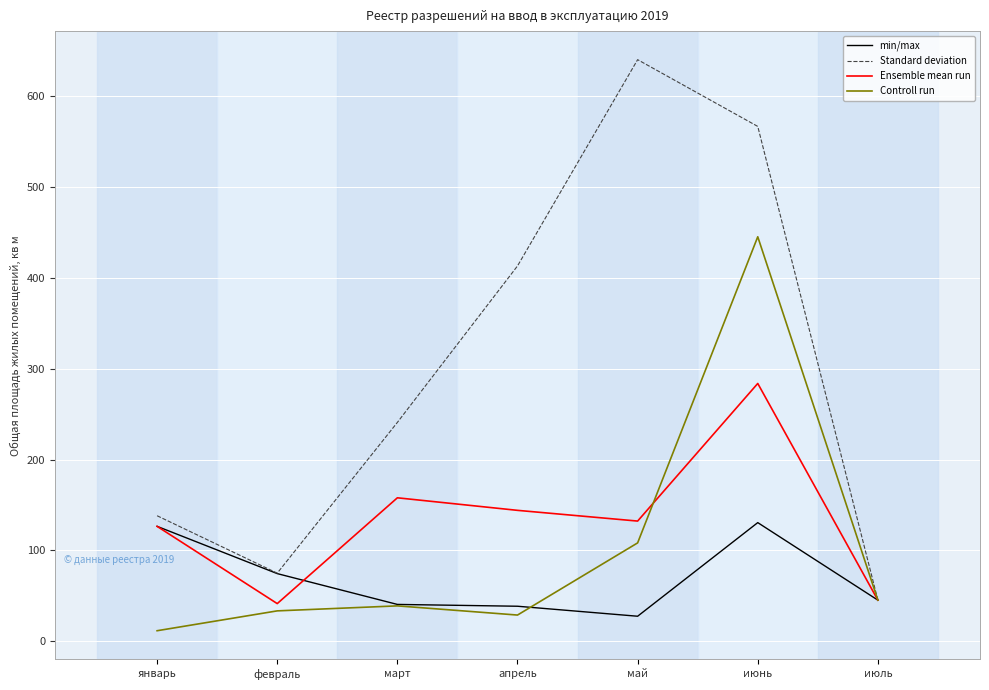

True or false: Controll run and min/max cross at least once.

True